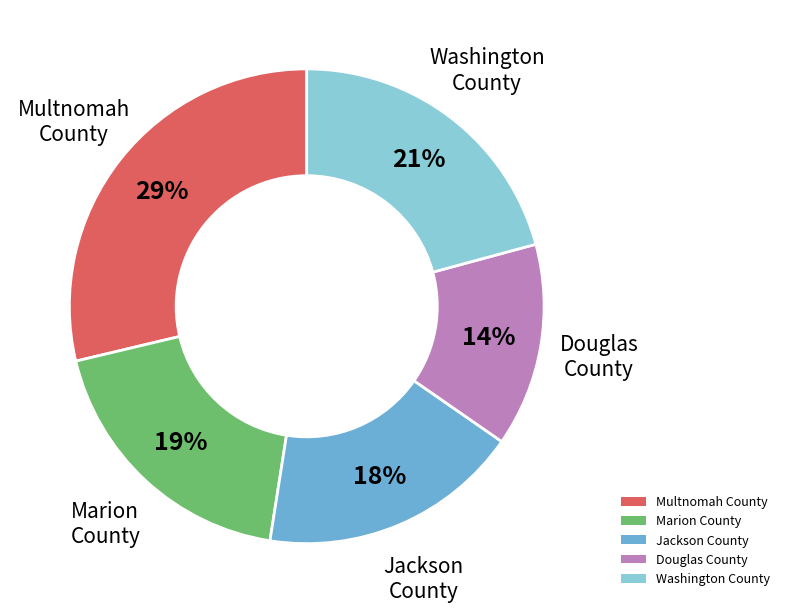

To the nearest percent, what portion does Washington County represent?

21%